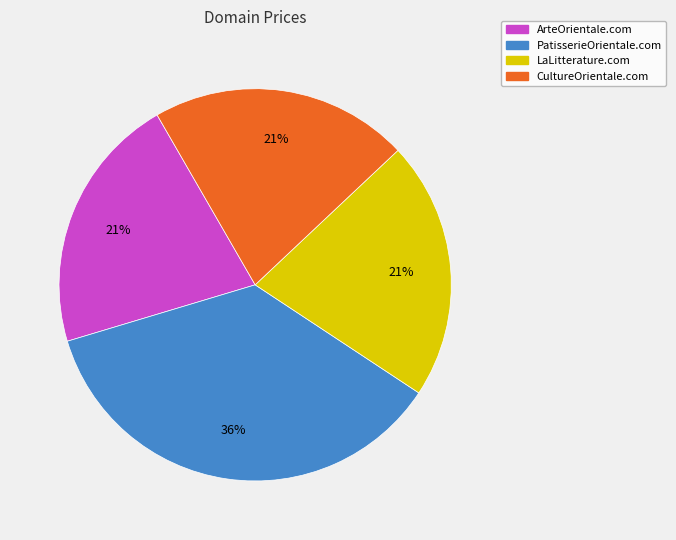

To the nearest percent, what is the difference between the largest and smallest slice percentages?

15%